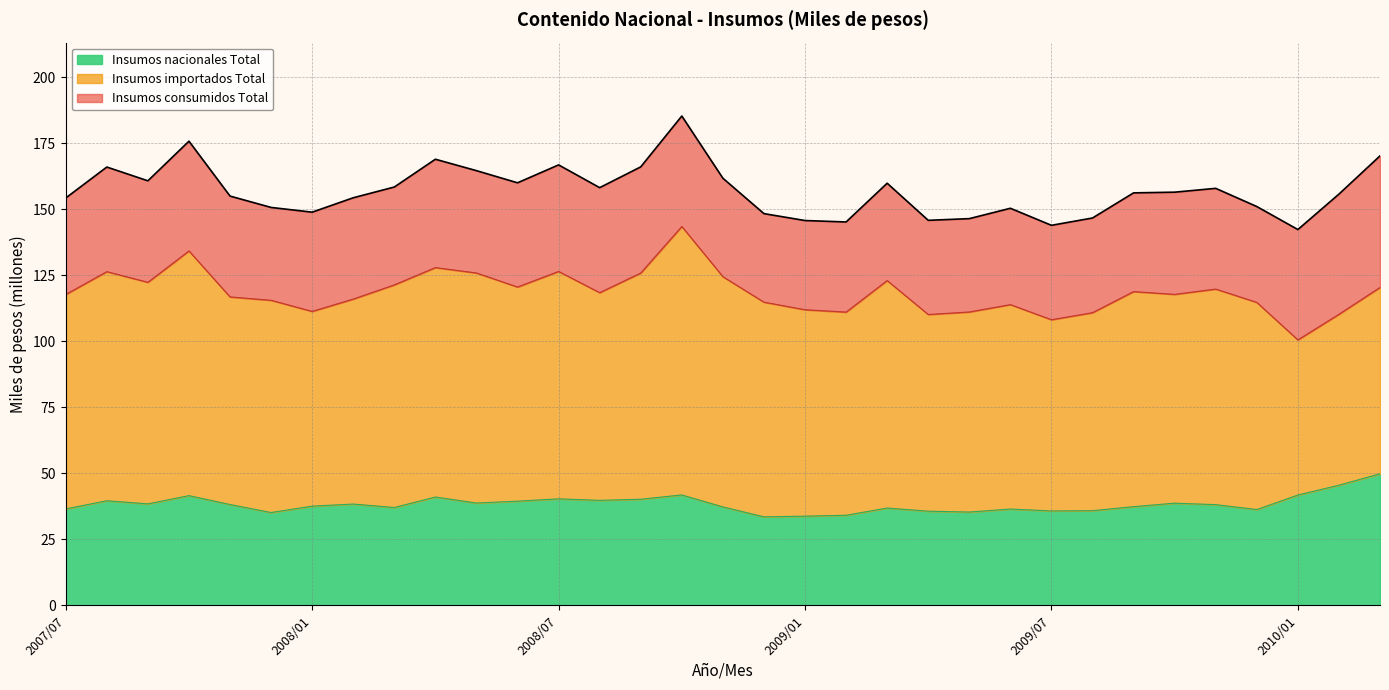

True or false: Insumos importados Total has a value of 121.4 at 2008/03.

True